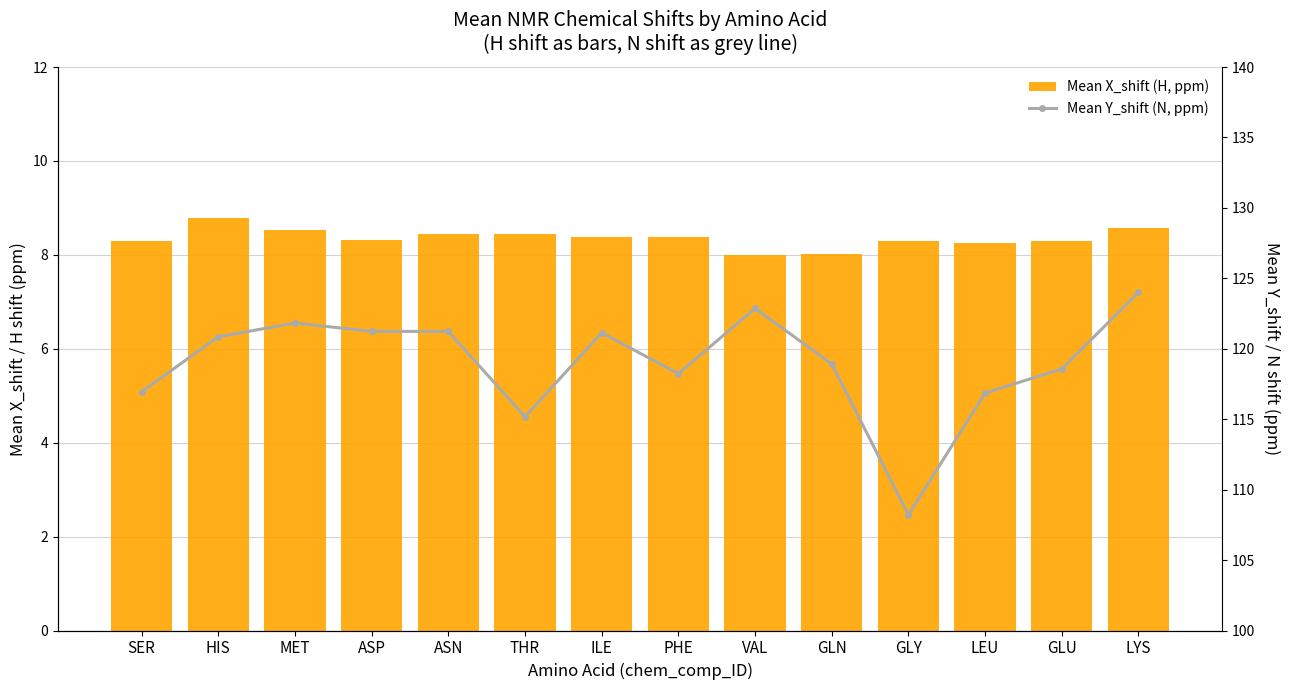

At which label does Mean X_shift (H, ppm) first exceed 8?

SER